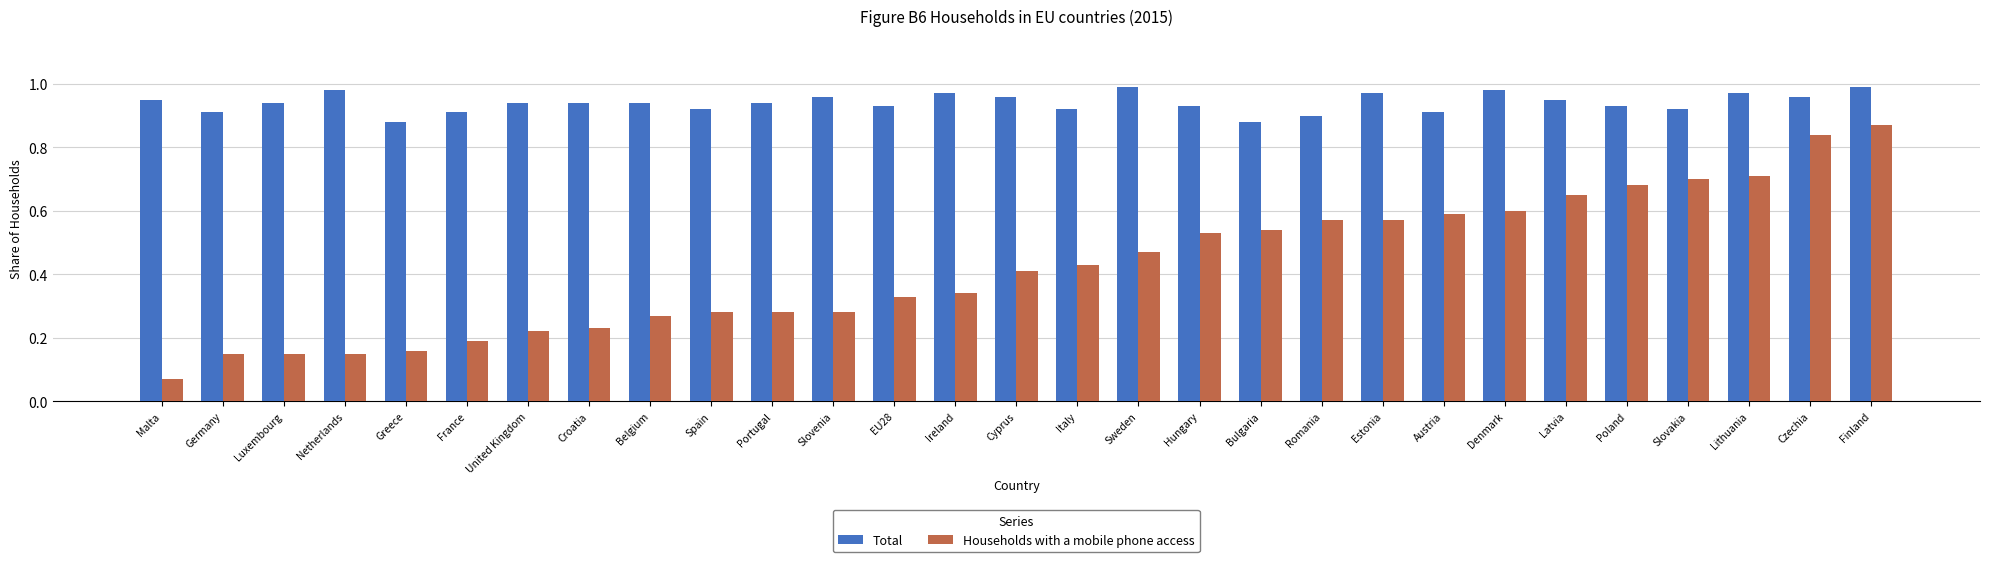

Is it true that Total equals 0.4 at Denmark?

False